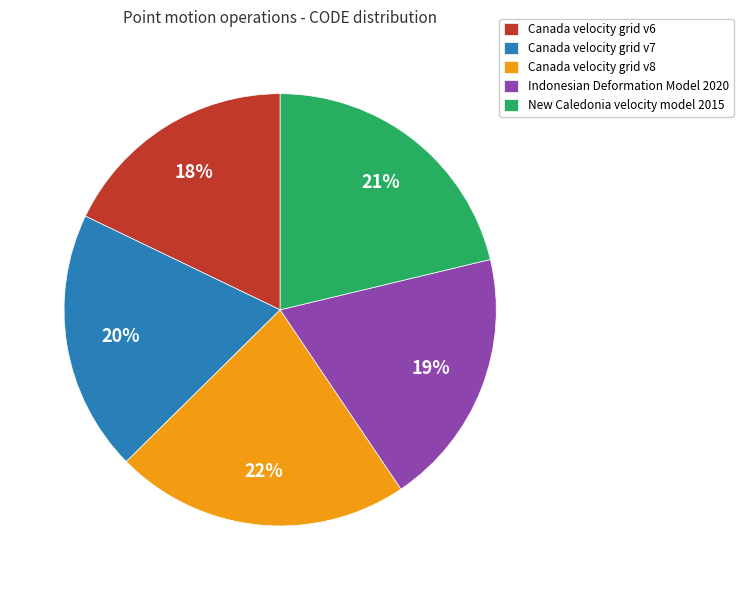

Is the sum of Canada velocity grid v6 and Indonesian Deformation Model 2020 greater than half?

No